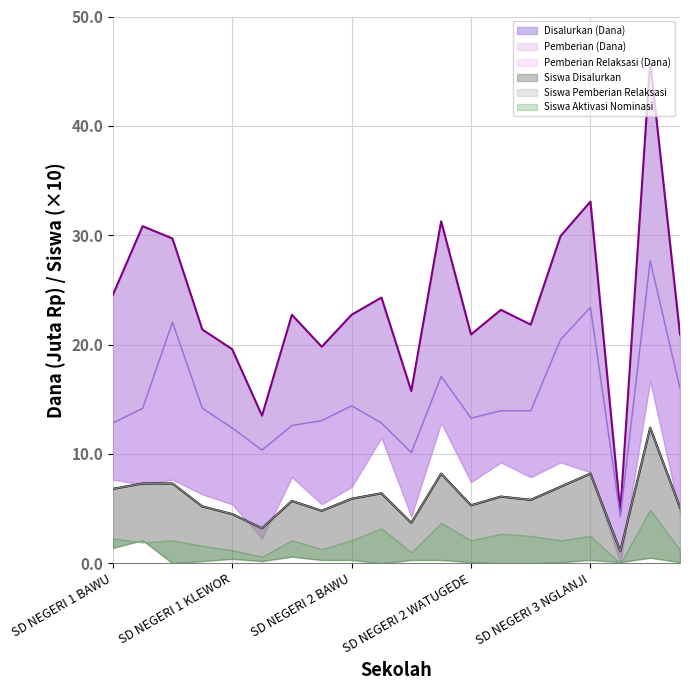

Where does the Disalurkan (Dana) series first go above 22?

SD NEGERI 1 BAWU